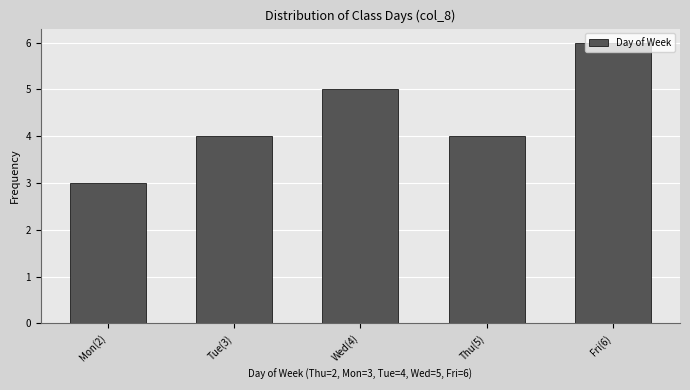

What is the average value?

4